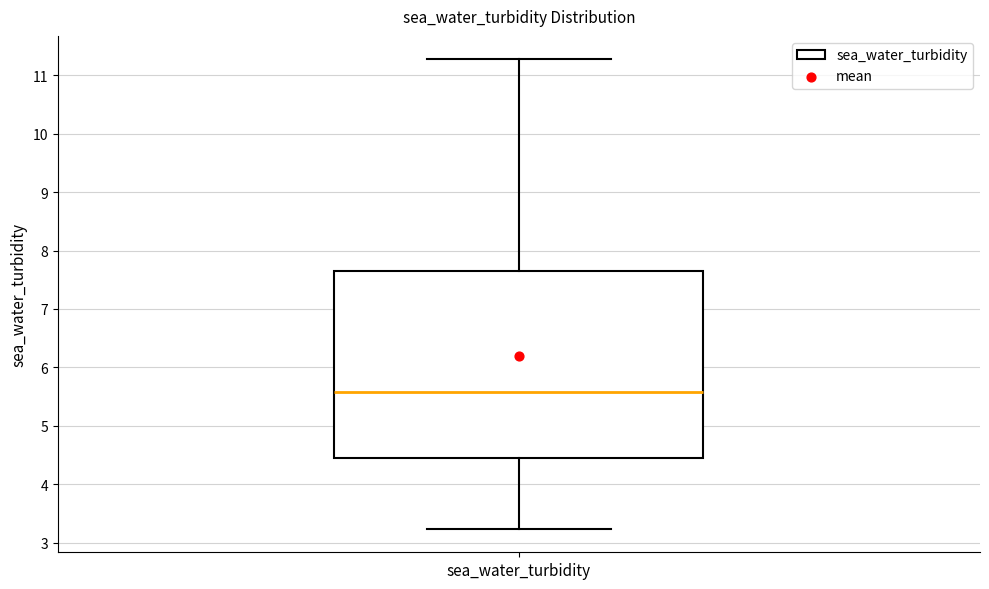

Transcribe this box plot: give where the median line is, the range the box spans, and where the two whiskers end, as read against the y-axis. The values are not printed on the chart, so give them approximately, as read against the axis.

median 5.6, box 4.4 to 7.7, whiskers 3.2 to 11.3